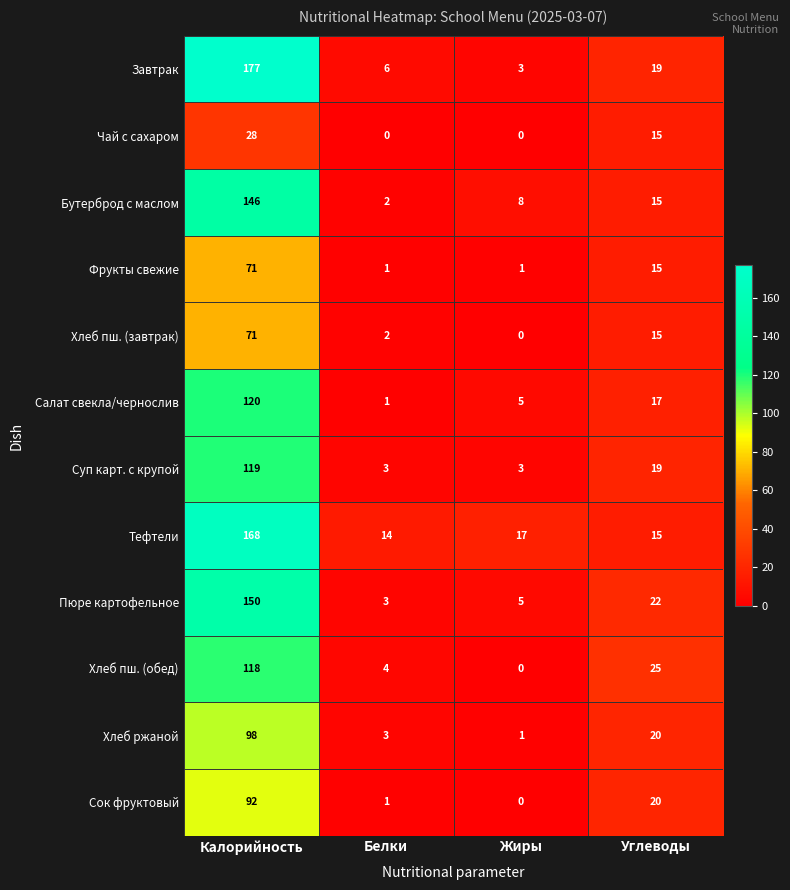

The Завтрак series shows 6 at Белки. True or false?

True